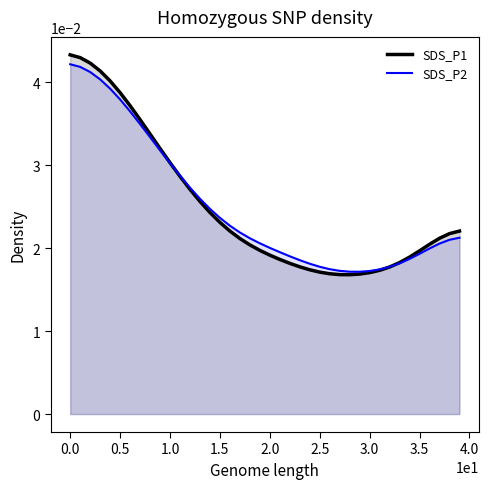

What is the total value across all series at 3.5?

0.1